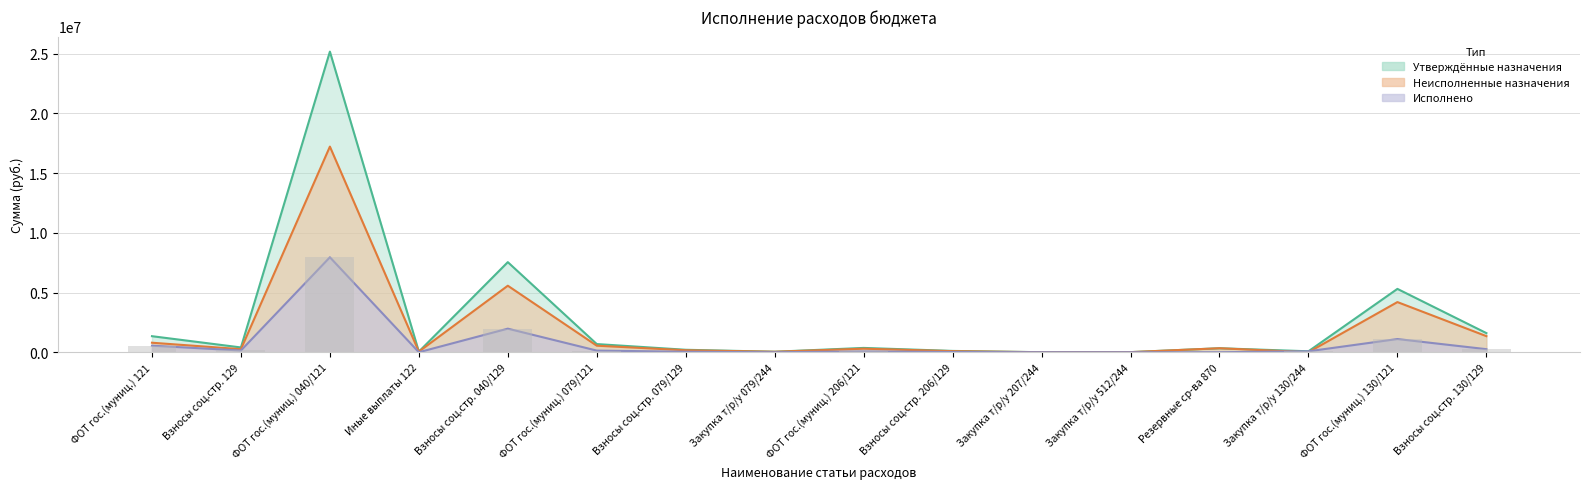

What is the approximate value of Неисполненные назначения at ФОТ гос.(муниц.) 206/121?

296337.0